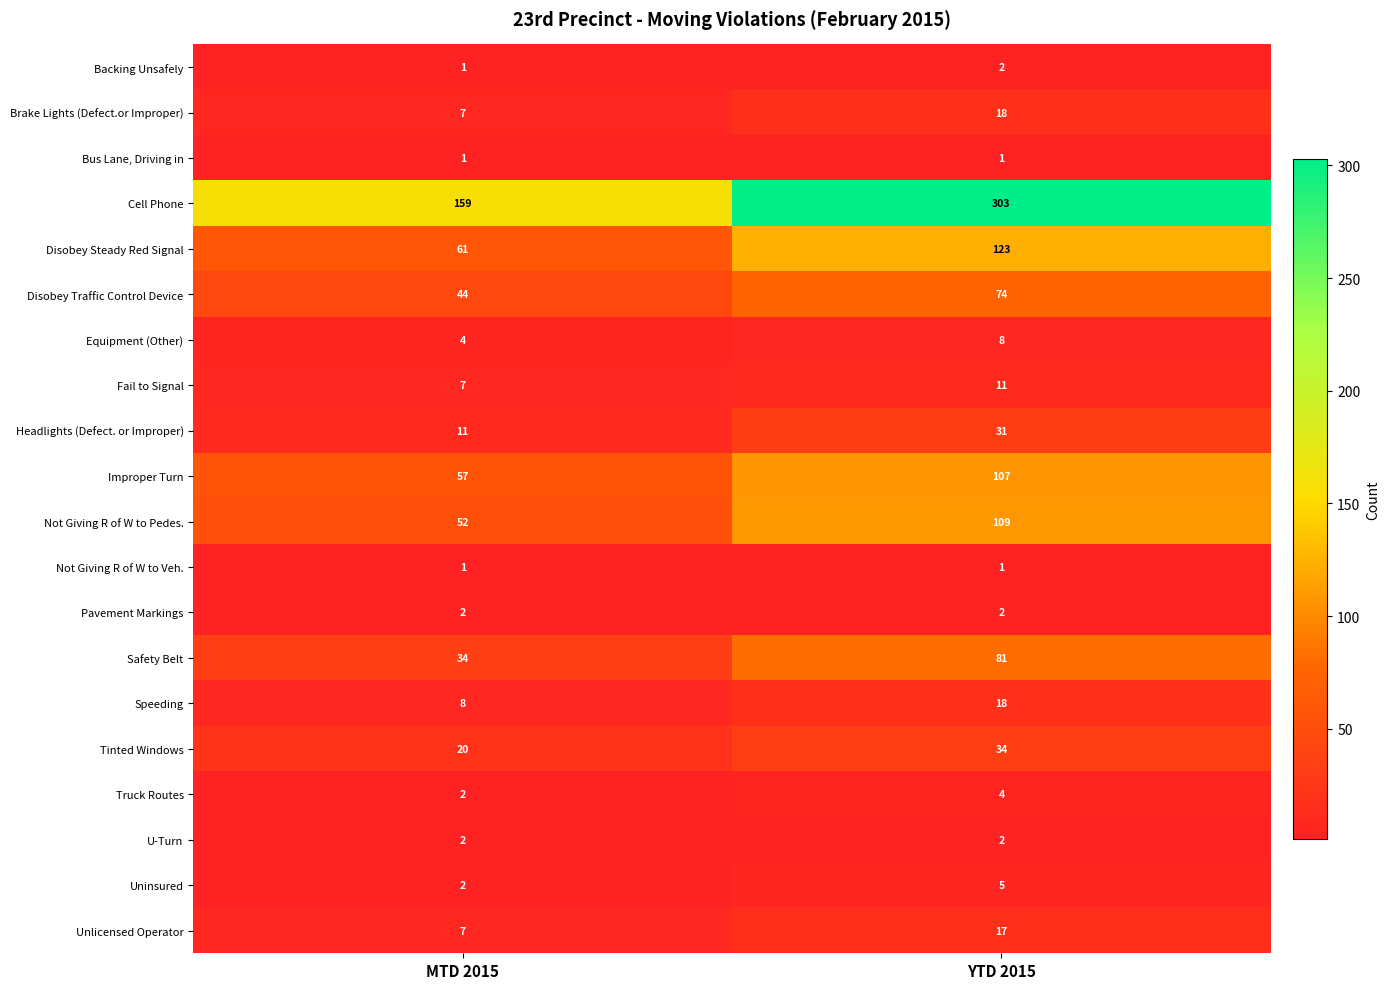

Read the Tinted Windows value at MTD 2015, to the nearest 10.

20